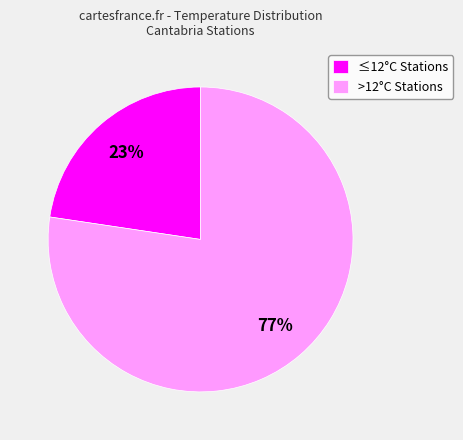

To the nearest percent, what percentage of the pie is >12°C Stations?

77%